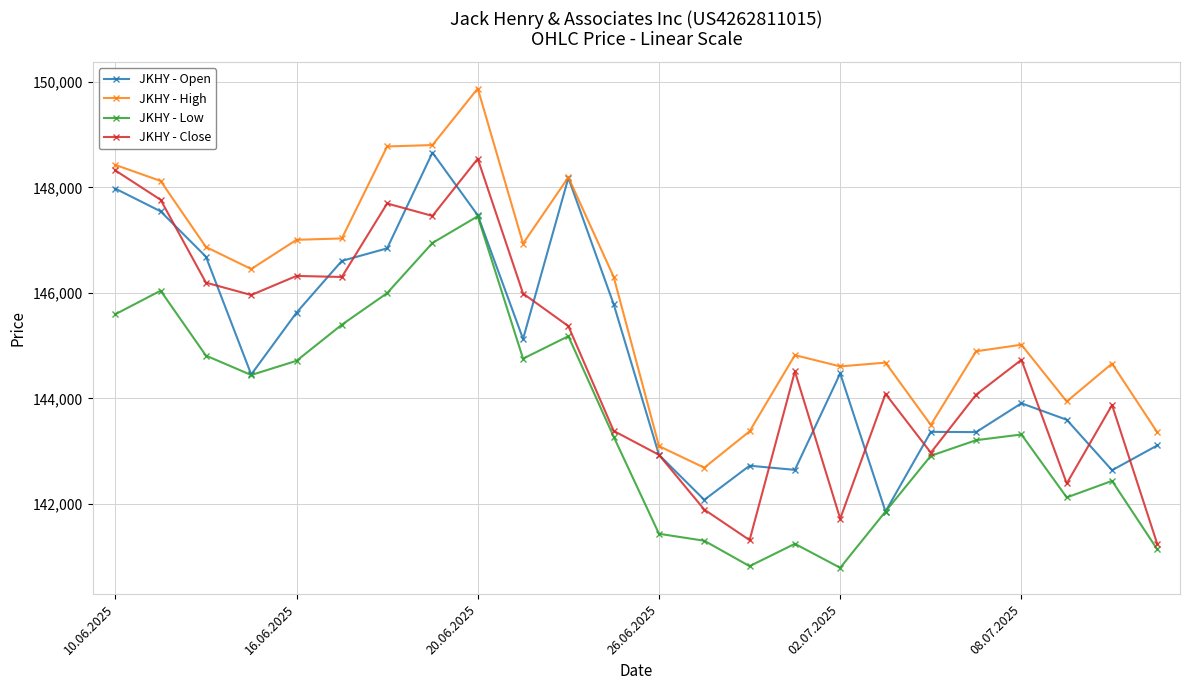

What is the value of the JKHY - Open point at the 2nd from the left?

147548